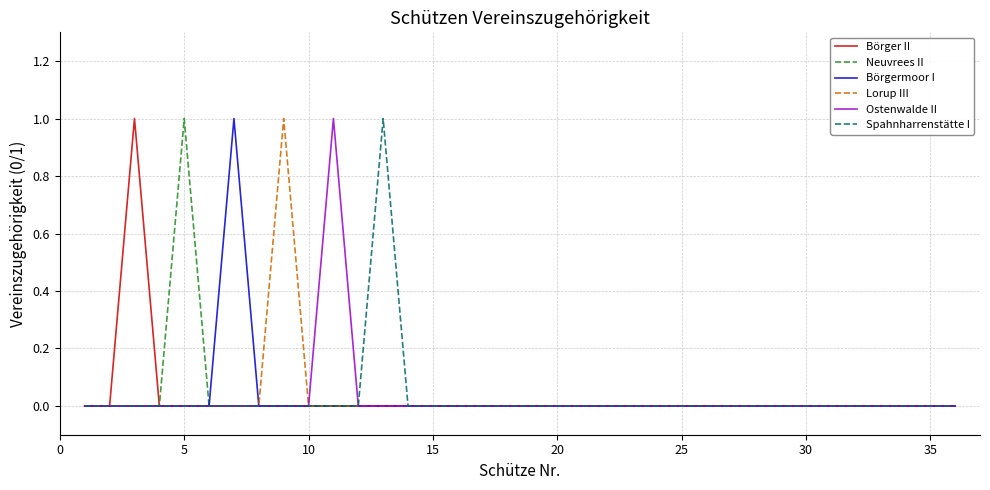

True or false: Börger II and Börgermoor I intersect in this chart.

False